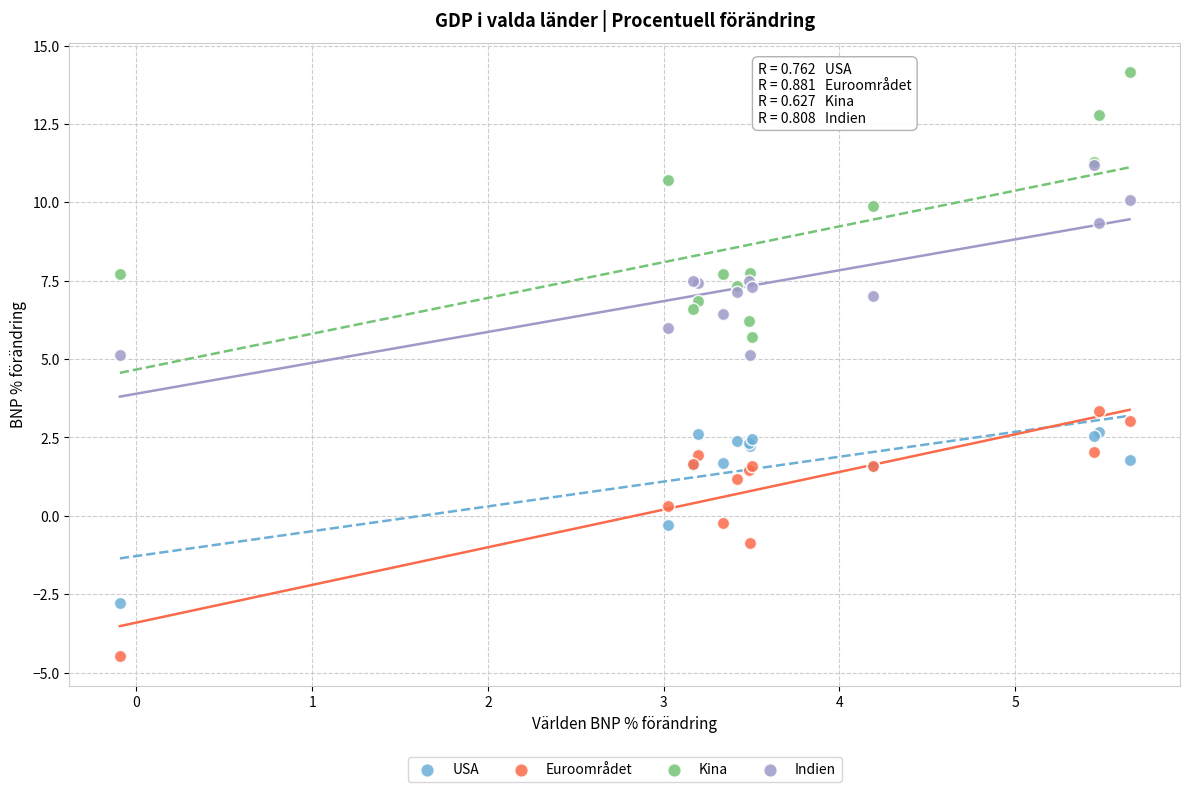

Which series has the largest Y range (max minus min)?

Kina